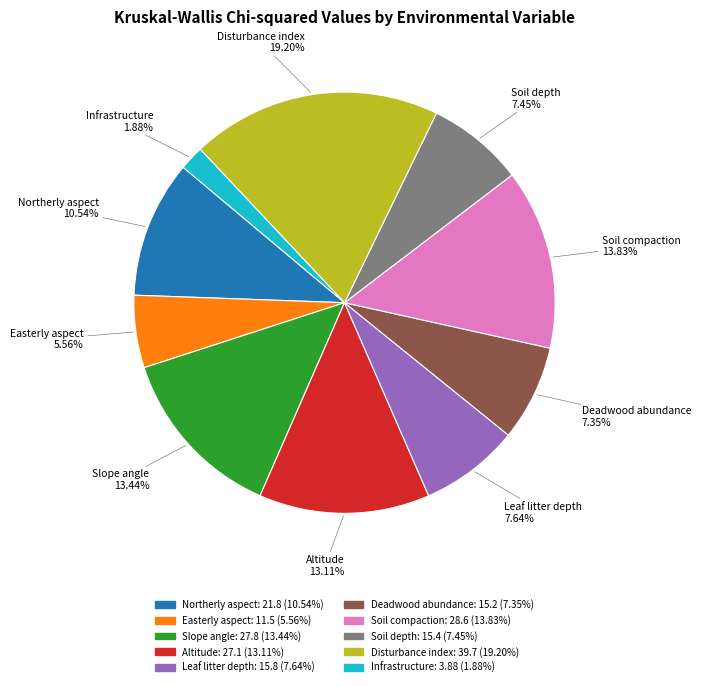

What is the ratio of the value at Deadwood abundance to the value at Disturbance index?

0.4